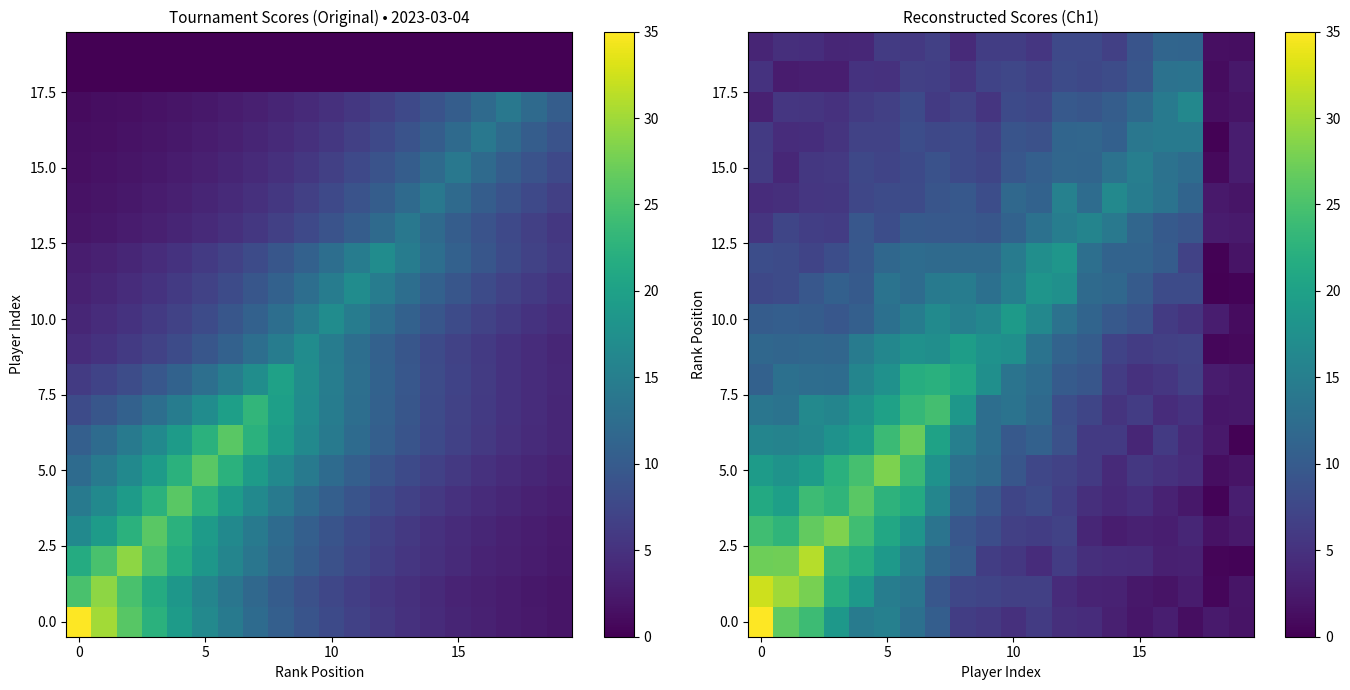

What is the greatest value displayed?

37.3